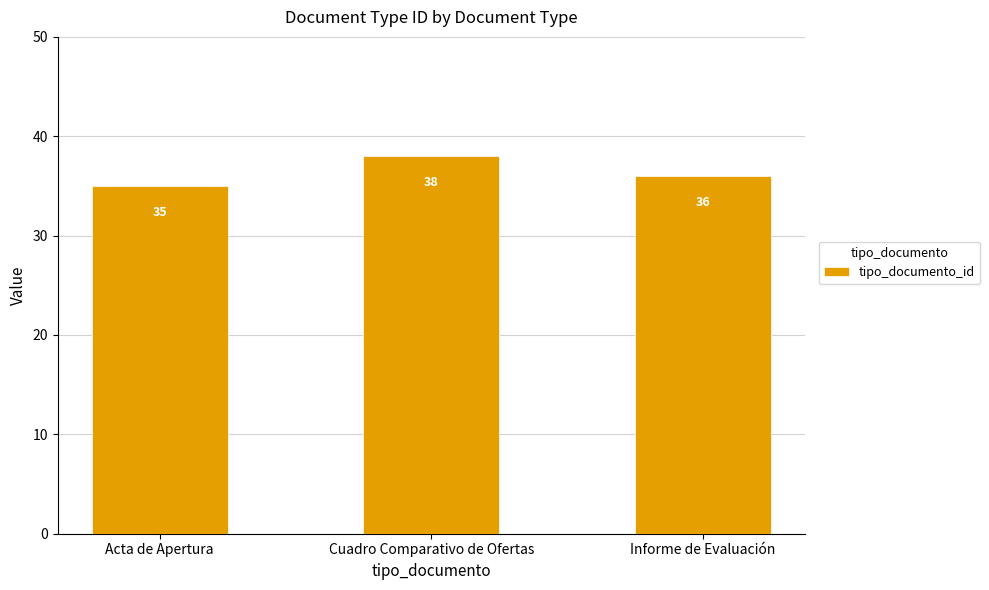

What is the average value?

36